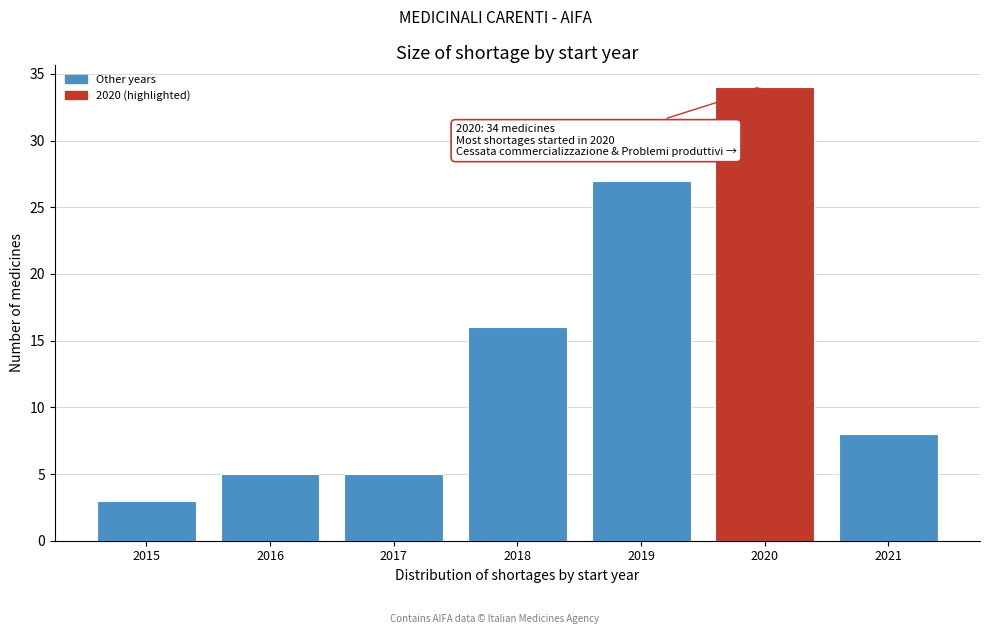

Reading left to right, list all the values displayed in this chart.

3	5	5	16	27	34	8